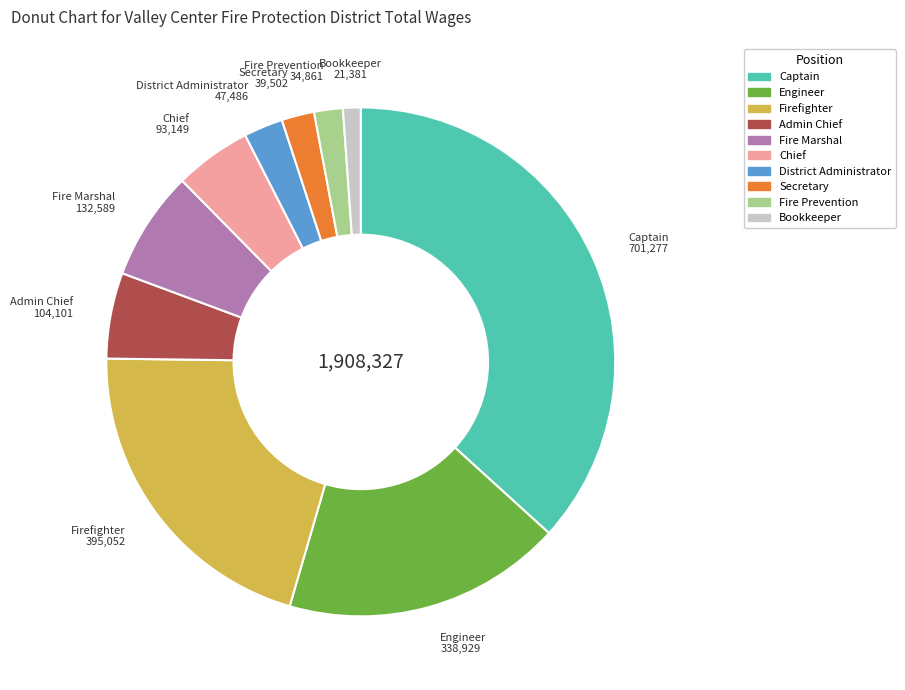

Do District Administrator and Captain together represent more than half of the pie?

No